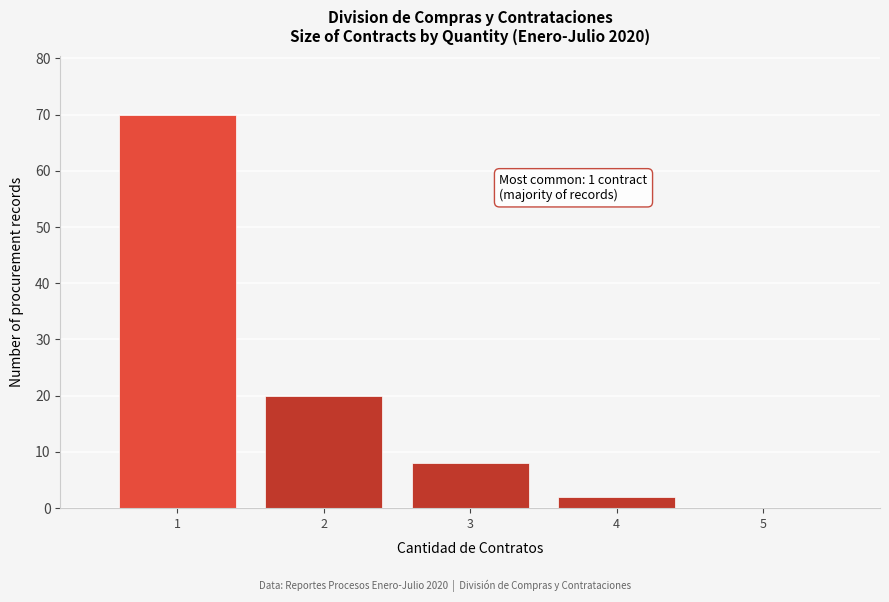

What is the sum of all values?

100